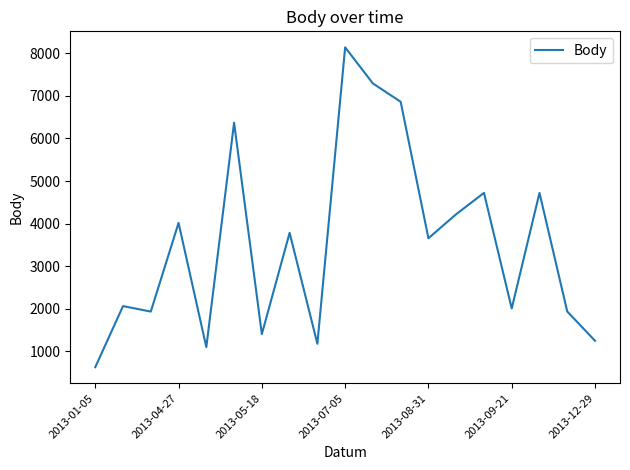

What is the difference between the maximum and minimum values?

7508